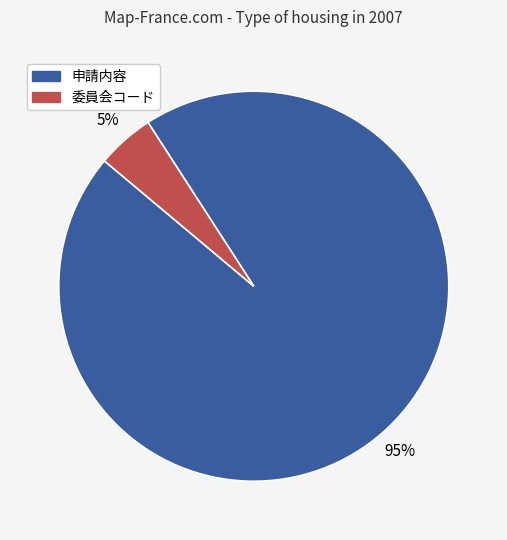

To the nearest percent, what is the difference between the largest and smallest slice percentages?

90%